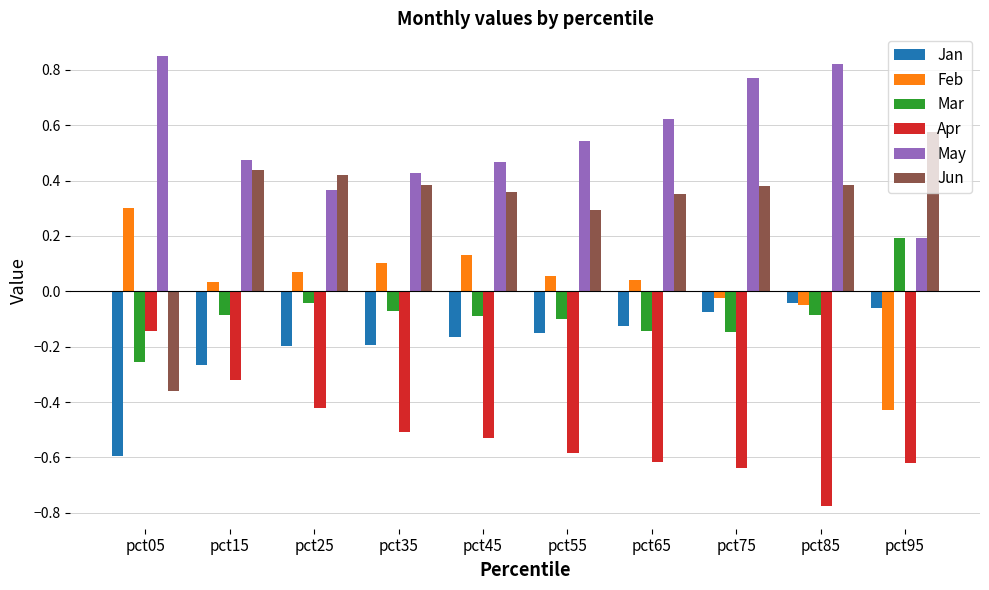

The Feb series shows 0.1 at pct45. True or false?

True